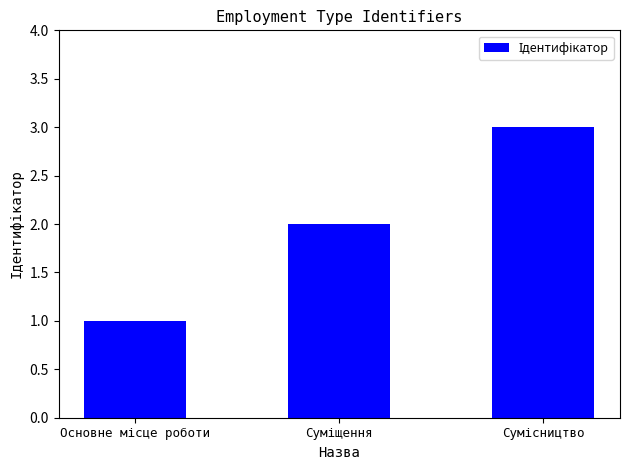

What is the sum of all values?

6